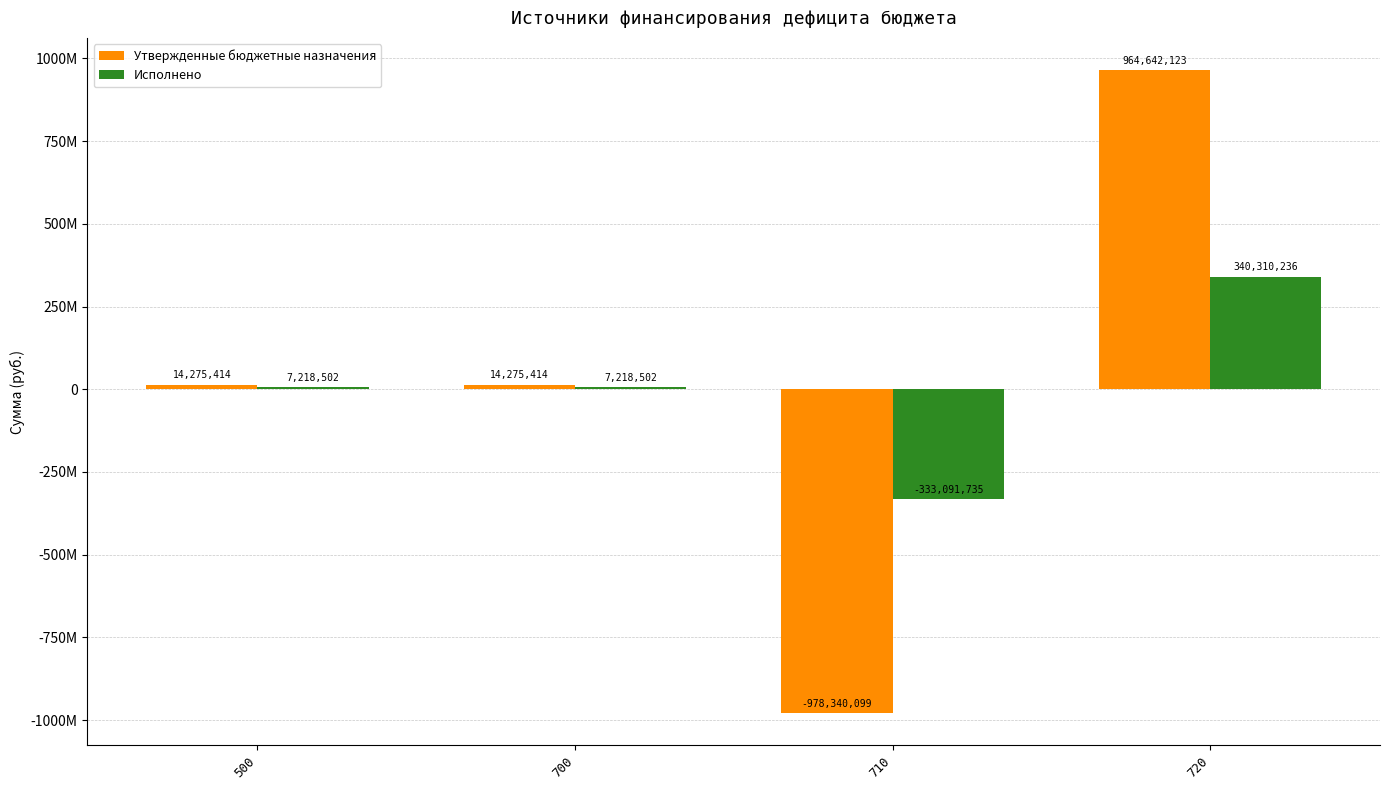

The Утвержденные бюджетные назначения series shows -978340098.6 at 710. True or false?

True